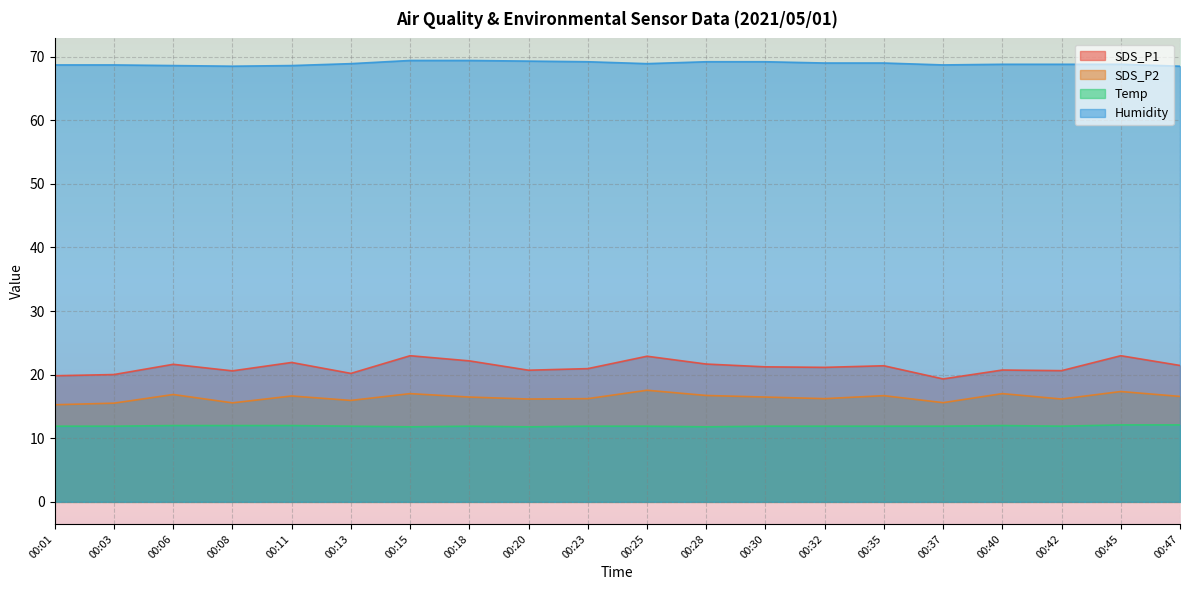

True or false: SDS_P1 and SDS_P2 cross at least once.

False